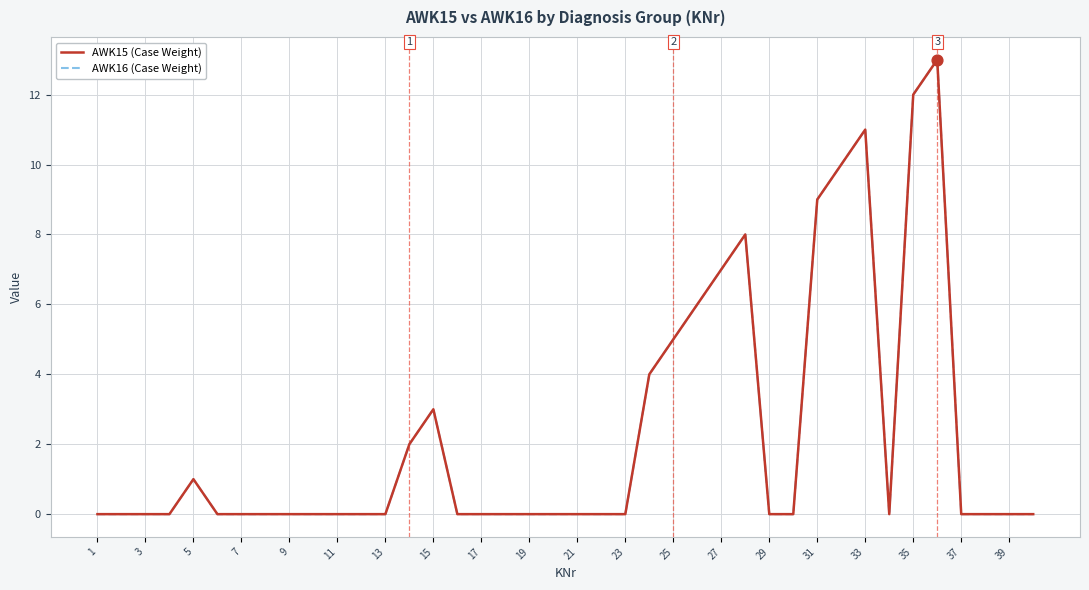

Does the chart have visible grid lines?

Yes